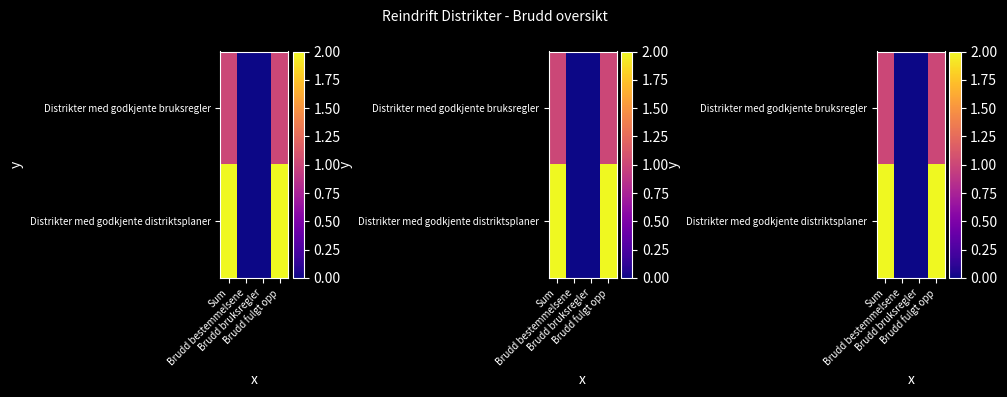

Which series changed the most between Sum and Brudd bruksregler?

Distrikter med godkjente distriktsplaner